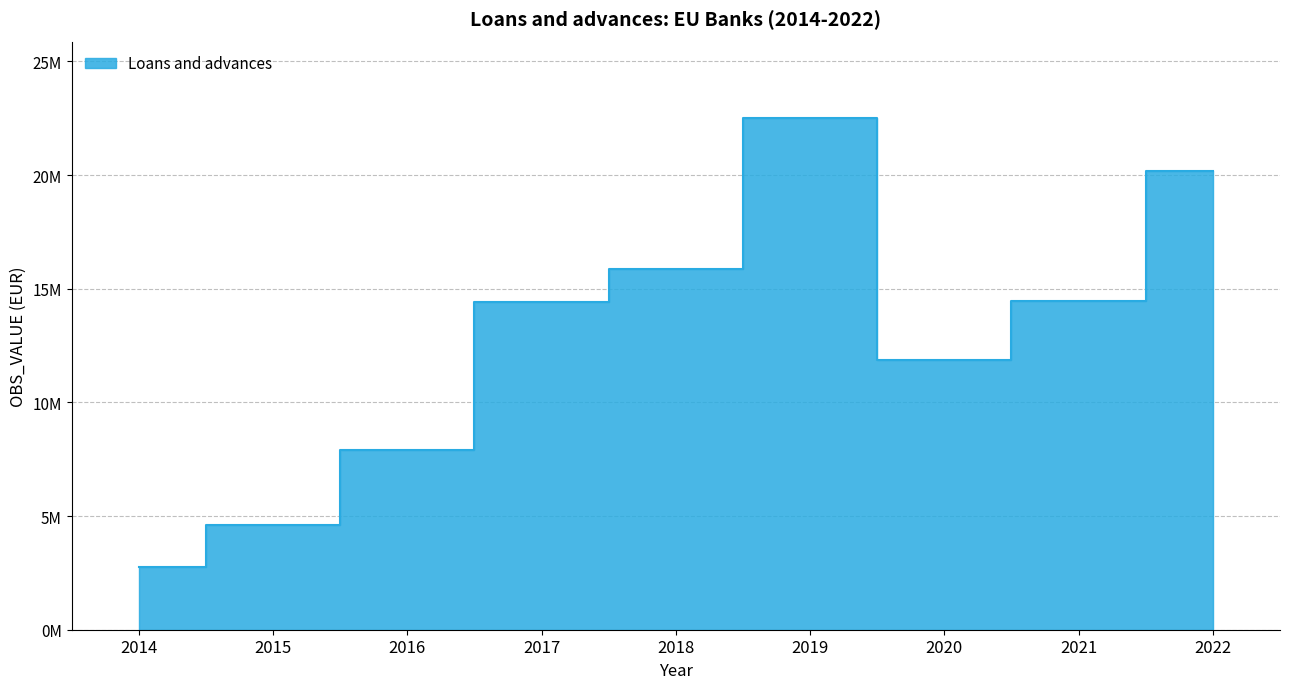

True or false: the data shows 2754865.7 at 2014.

True